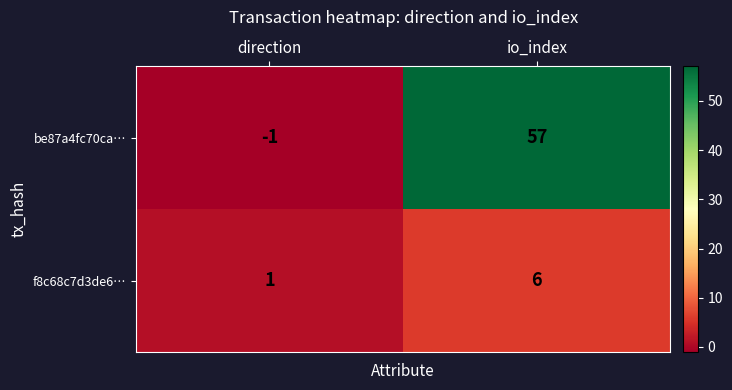

List the series in order of their overall mean, lowest first.

f8c68c7d3de6…, be87a4fc70ca…